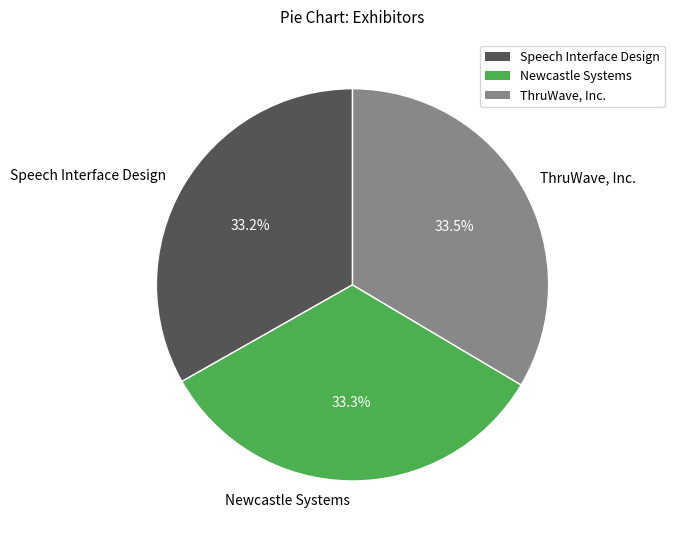

What is the ratio of the value at Newcastle Systems to the value at ThruWave, Inc.?

1.0